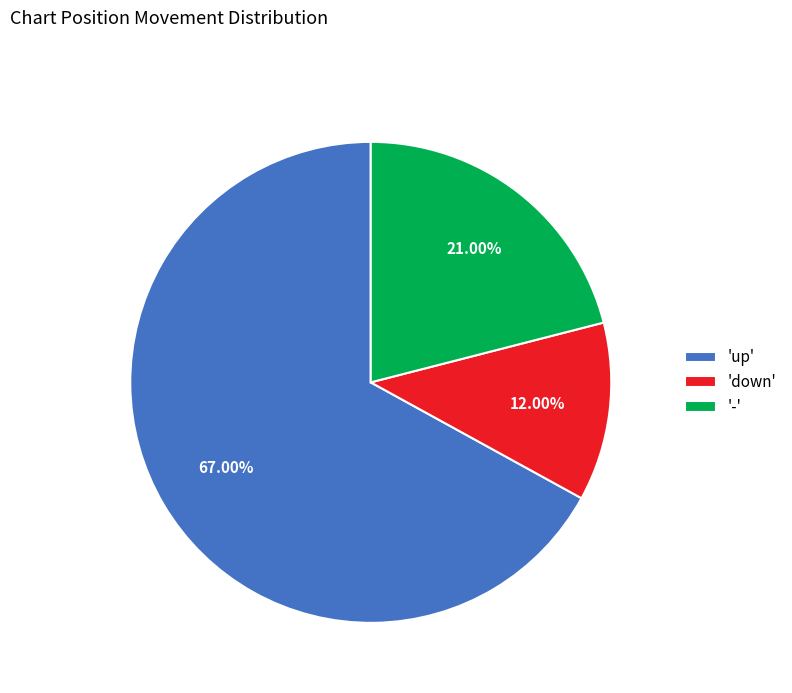

How many slices are in this pie chart?

3